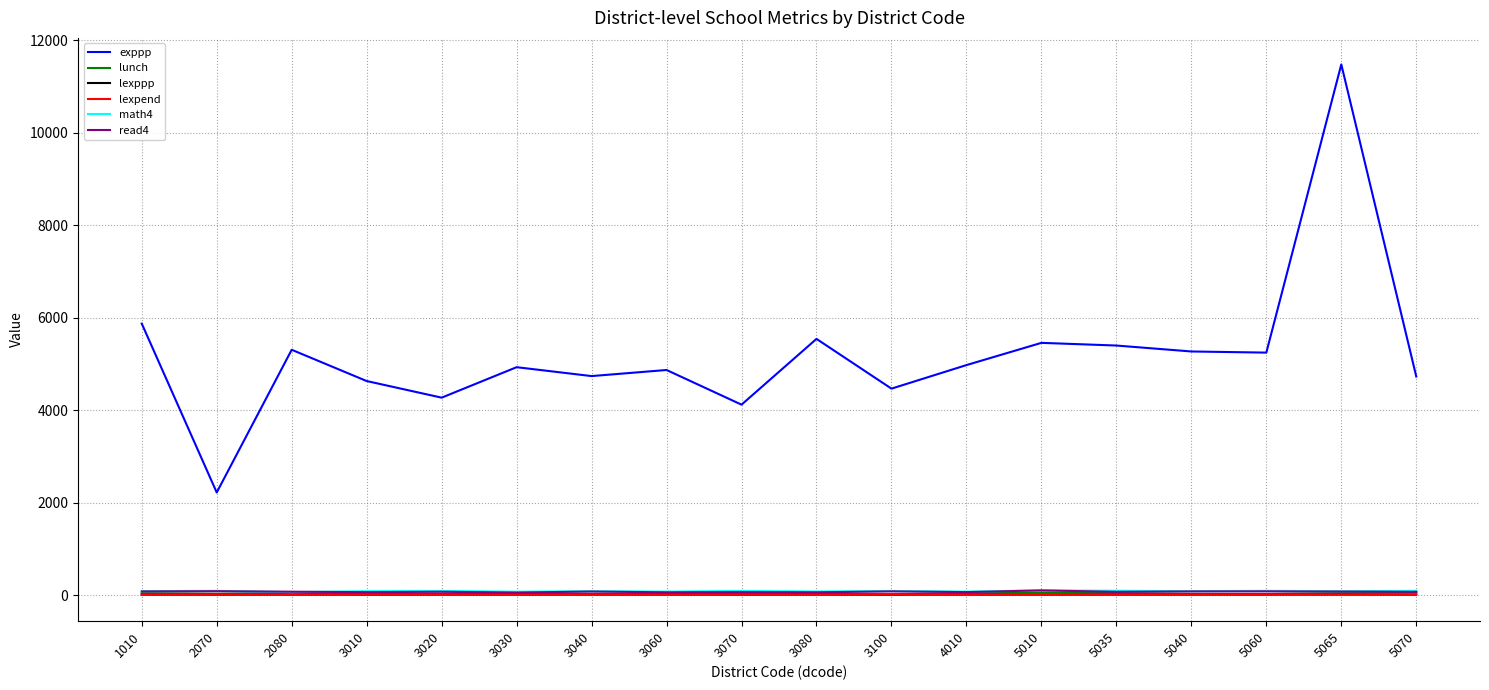

Is the value of exppp at 3010 greater than the value of math4 at 5060?

Yes